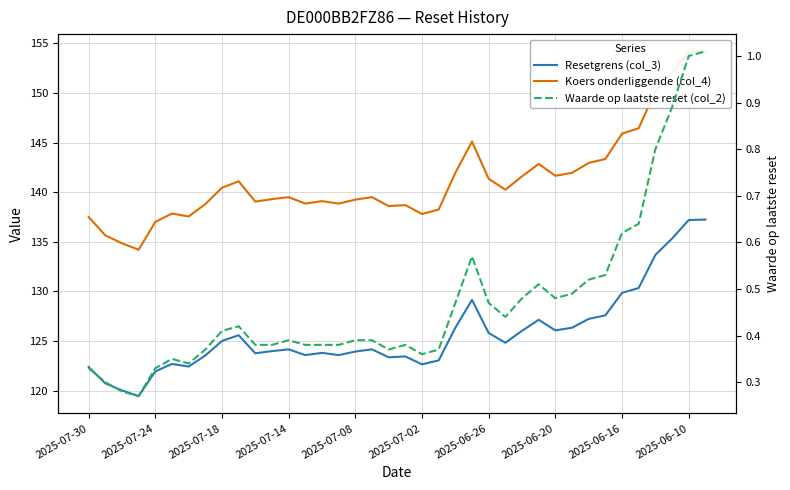

What is the sum of the Waarde op laatste reset (col_2) values at 33 and 35?

1.5